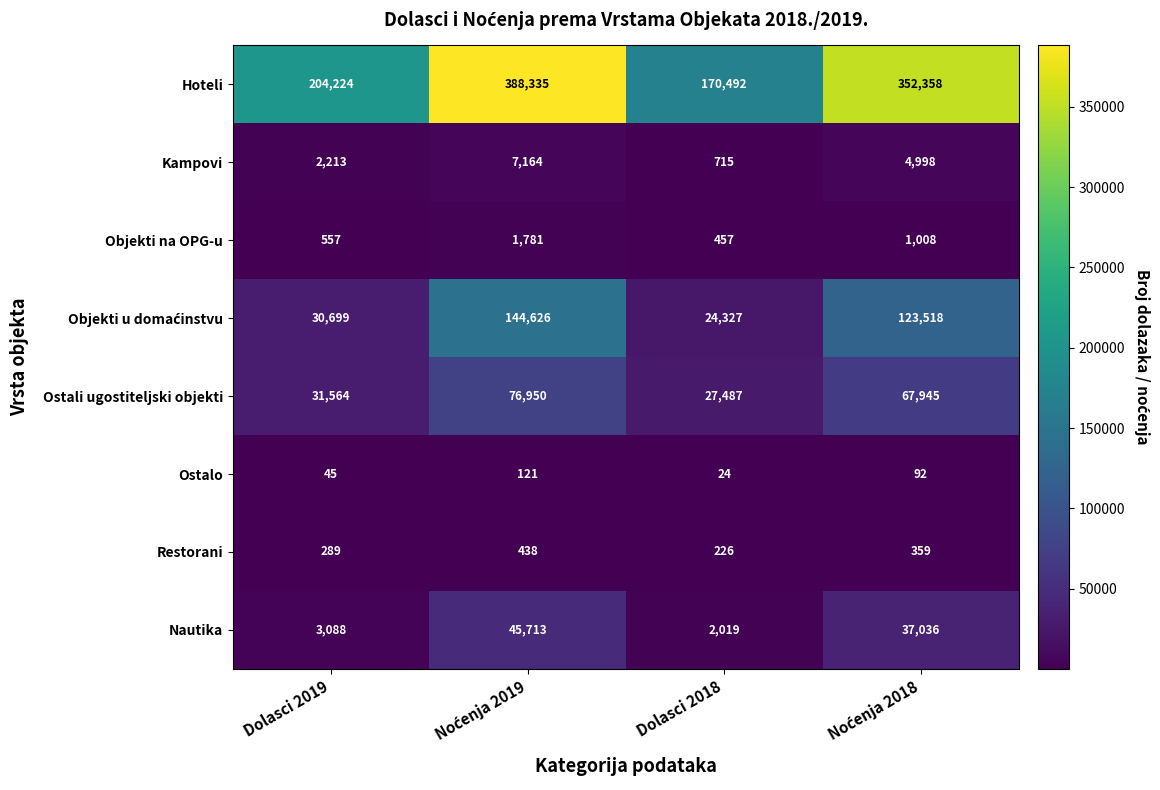

How many categories are shown in the chart?

4